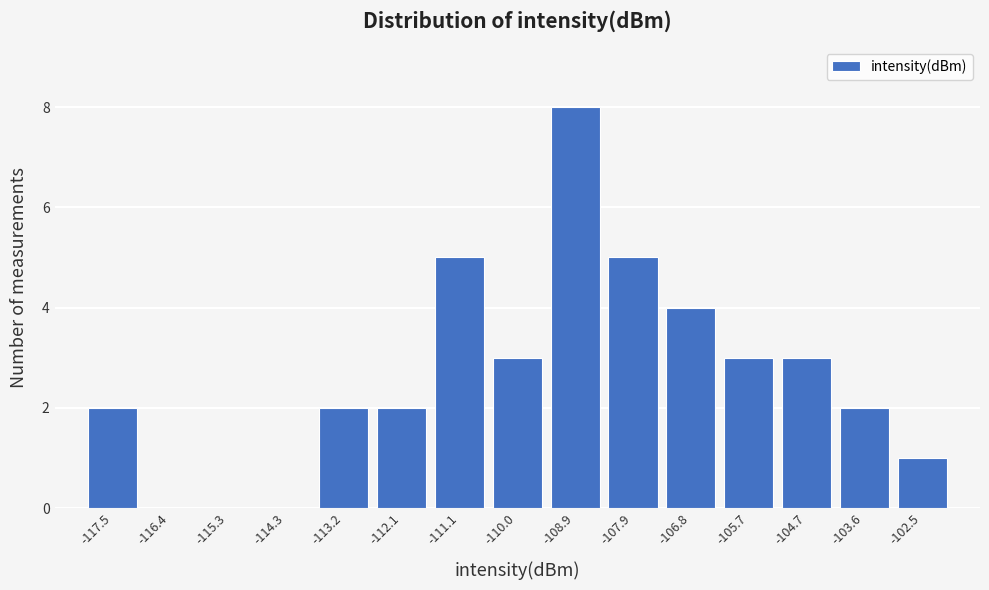

Which range on the x-axis has the tallest bar?

-109.4 to -108.4